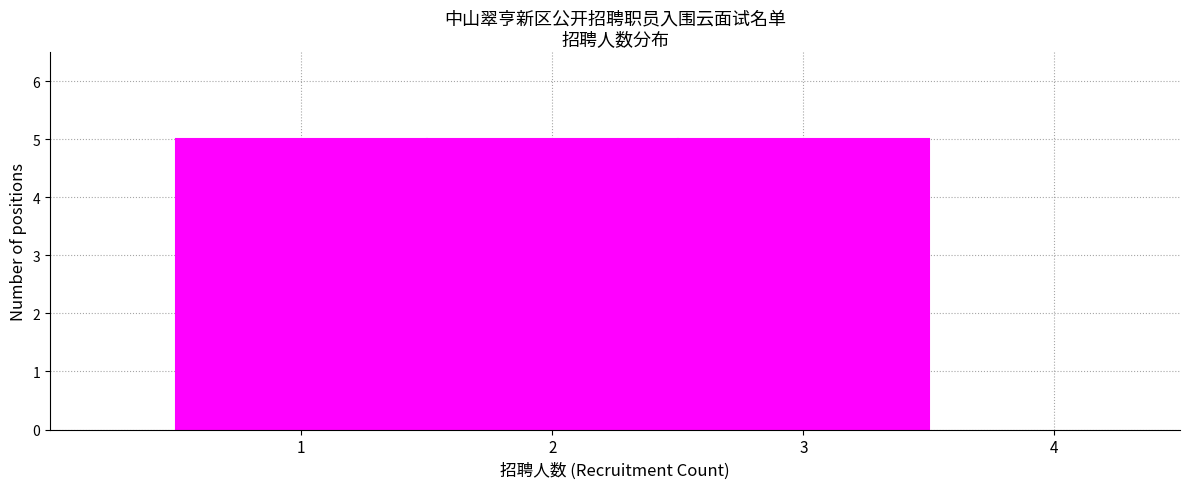

Reading left to right, list every bar in this chart as the range it spans on the x-axis followed by its height. The values are not printed on the chart, so give them approximately, as read against the axis.

0.5 to 1.5: 5
1.5 to 2.5: 5
2.5 to 3.5: 5